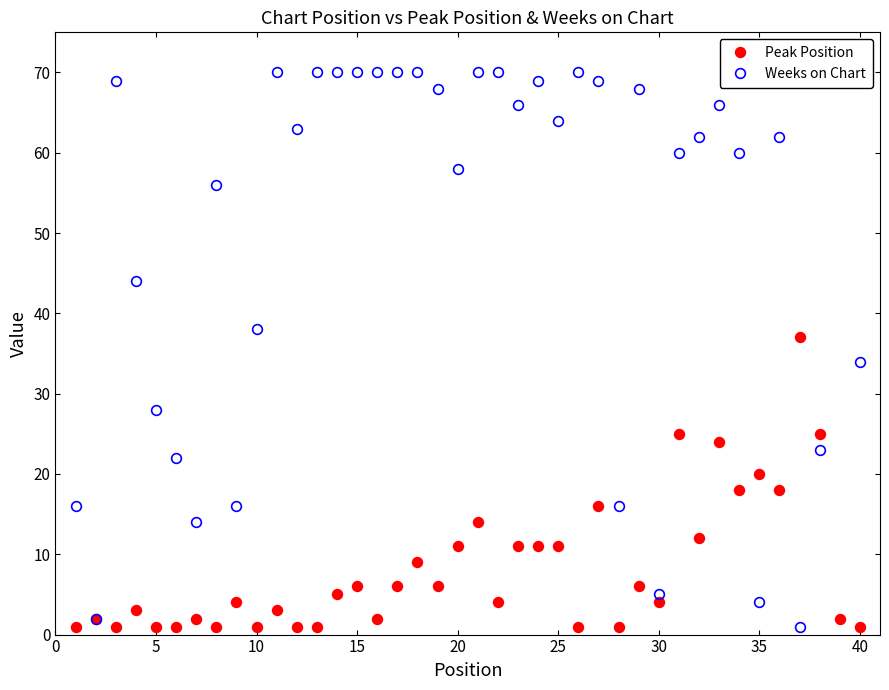

Reading left to right, extract all data points from this chart.

Peak Position: 1	2	1	3	1	1	2	1	4	1	3	1	1	5	6	2	6	9	6	11	14	4	11	11	11	1	16	1	6	4	25	12	24	18	20	18	37	25	2	1
Weeks on Chart: 16	2	69	44	28	22	14	56	16	38	70	63	70	70	70	70	70	70	68	58	70	70	66	69	64	70	69	16	68	5	60	62	66	60	4	62	1	23	70	34